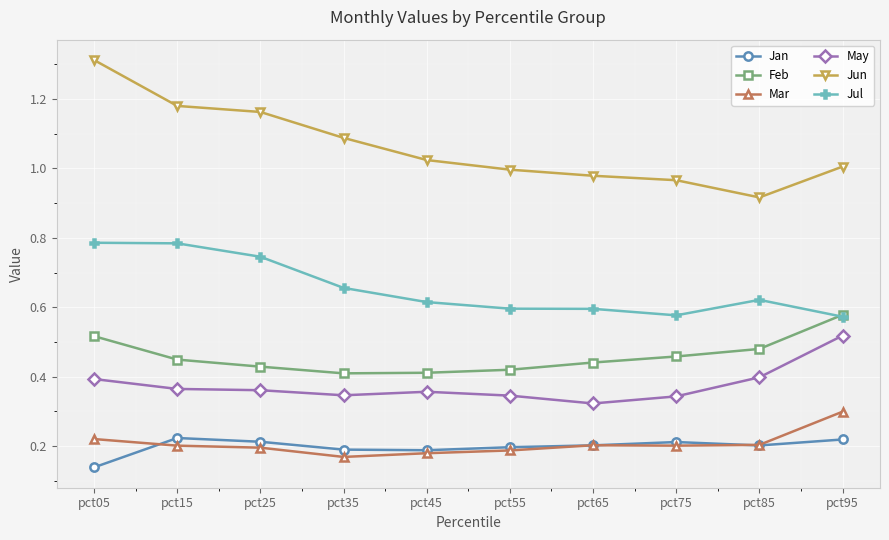

At which label does Mar reach its peak?

pct95